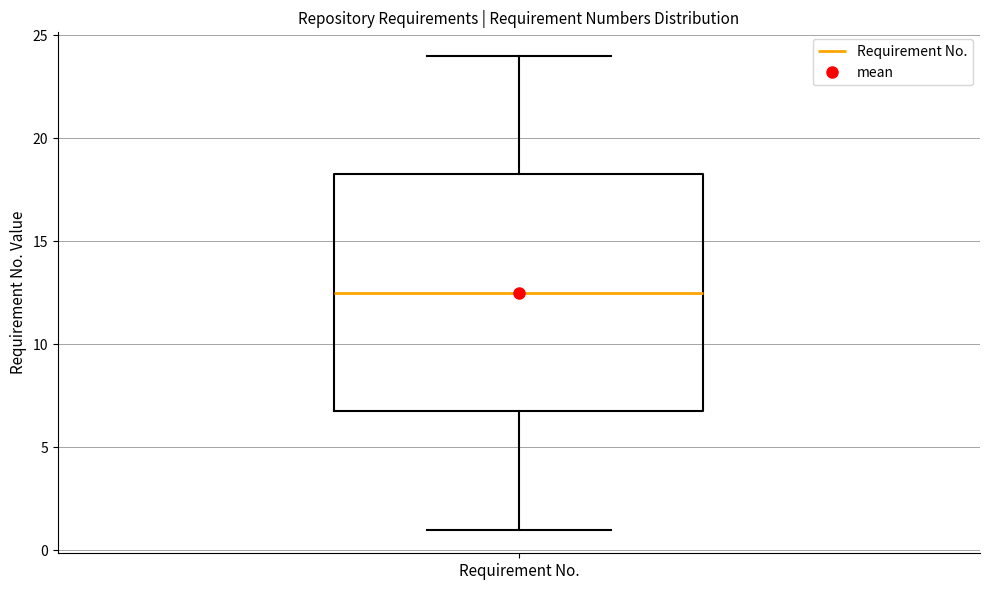

Transcribe this box plot: give where the median line is, the range the box spans, and where the two whiskers end, as read against the y-axis. The values are not printed on the chart, so give them approximately, as read against the axis.

median 12.5, box 7.0 to 18.5, whiskers 1.0 to 24.0